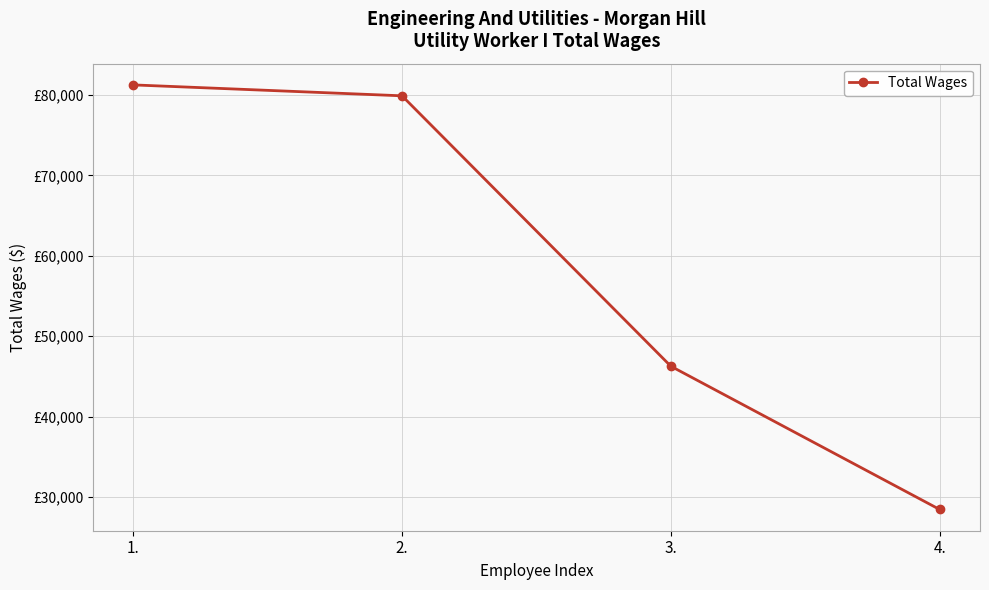

True or false: there are more than 0 points higher than both neighbors.

False